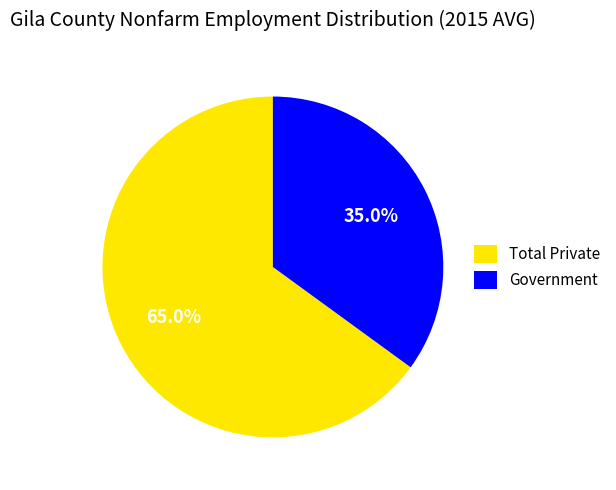

How many segments does this pie chart have?

2